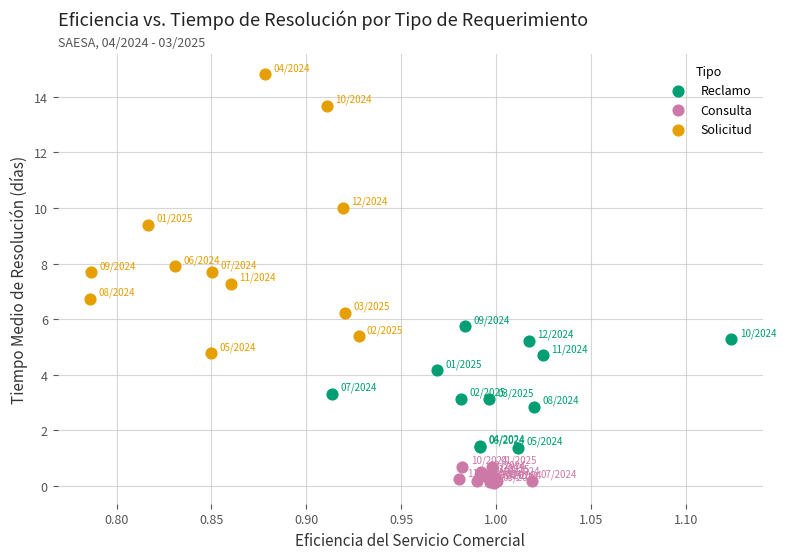

Which series contains the highest Y value?

Solicitud